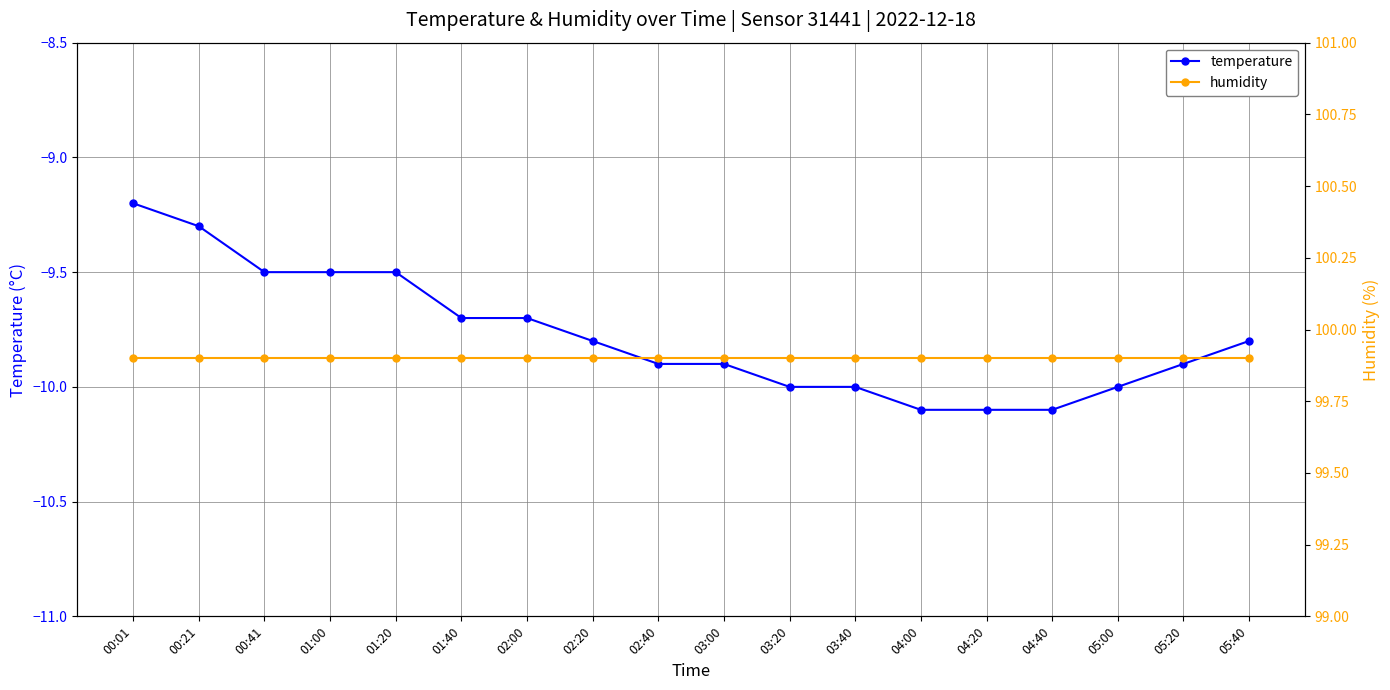

Is the value of humidity at 01:00 greater than the value of temperature at 00:01?

Yes